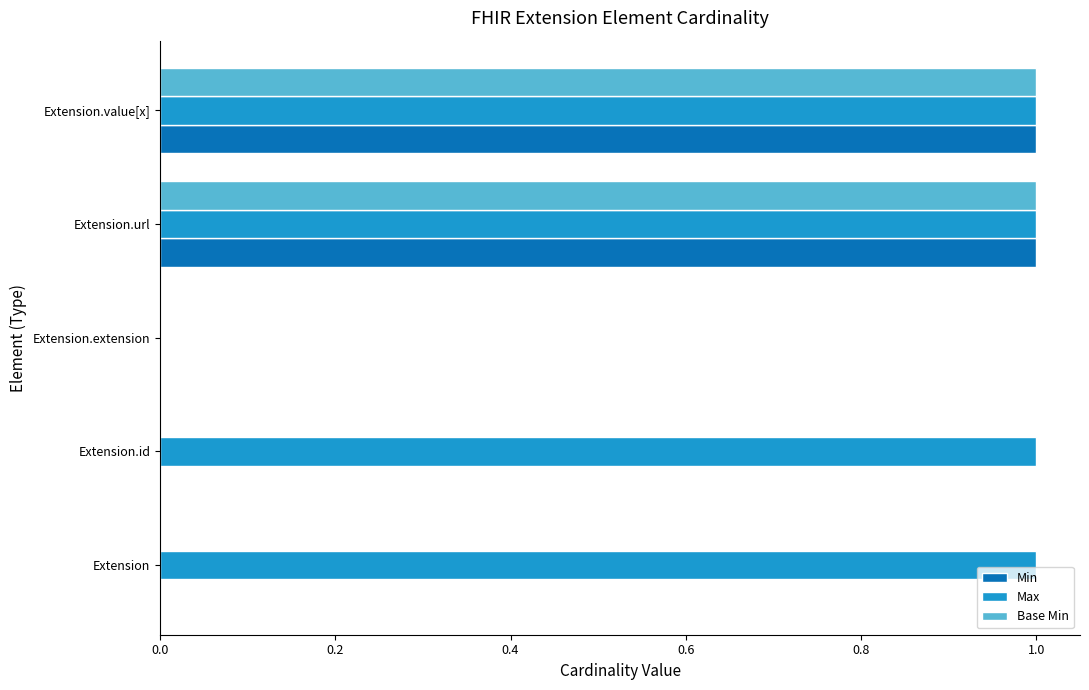

The Min series shows 0 at Extension.extension. True or false?

True